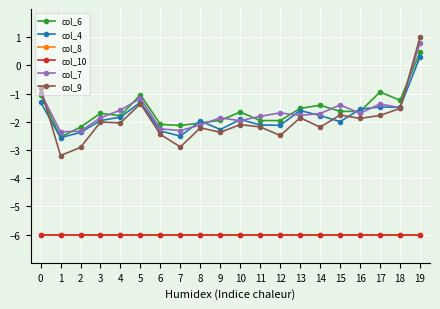

Between 12 and 9, which is larger?

9